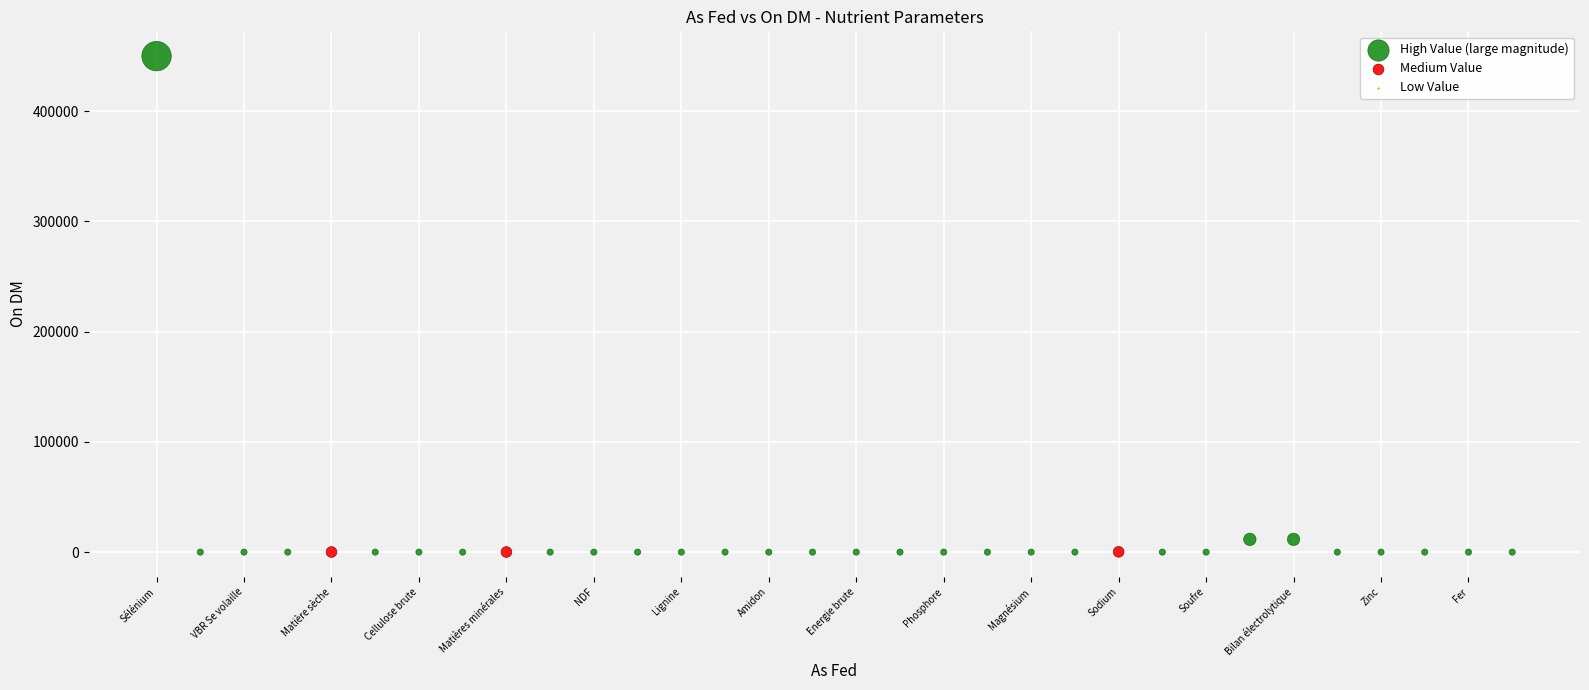

Which series has the largest Y range (max minus min)?

High Value (large magnitude)